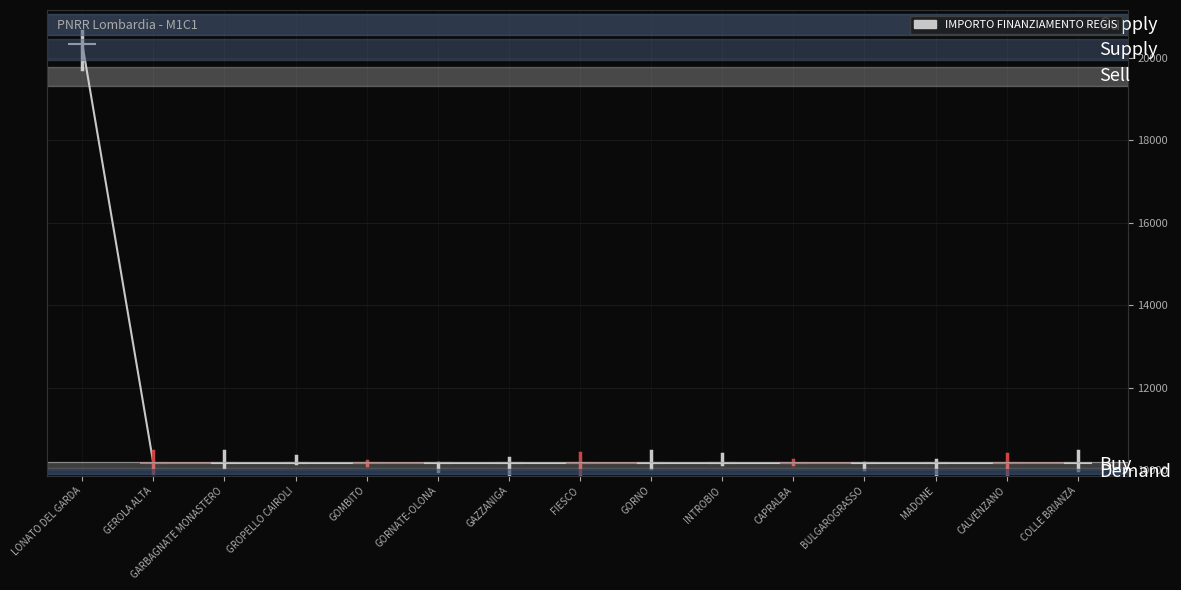

True or false: INVESTIMENTO has more than 2 points higher than both neighbors.

False